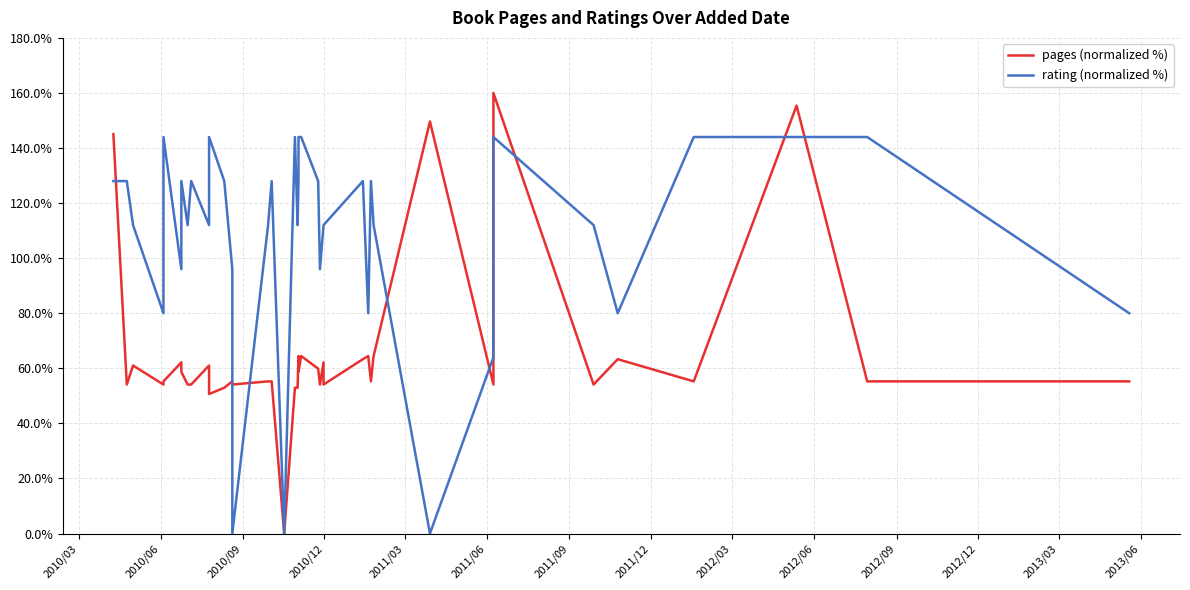

Reading left to right, list all the values displayed in this chart.

pages (normalized %): 145.0	54.1	61.0	54.1	55.3	55.3	62.2	58.7	54.1	54.1	61.0	50.6	52.9	55.3	54.1	55.3	55.3	0.0	52.9	52.9	64.5	58.7	64.5	59.9	54.1	62.2	54.1	63.3	64.5	55.3	64.5	149.6	54.1	160.0	54.1	63.3	55.3	155.4	55.3	55.3
rating (normalized %): 128.0	128.0	112.0	80.0	128.0	144.0	96.0	128.0	112.0	128.0	112.0	144.0	128.0	96.0	0.0	112.0	128.0	0.0	144.0	112.0	128.0	144.0	144.0	128.0	96.0	112.0	112.0	128.0	80.0	128.0	112.0	0.0	64.0	144.0	112.0	80.0	144.0	144.0	144.0	80.0